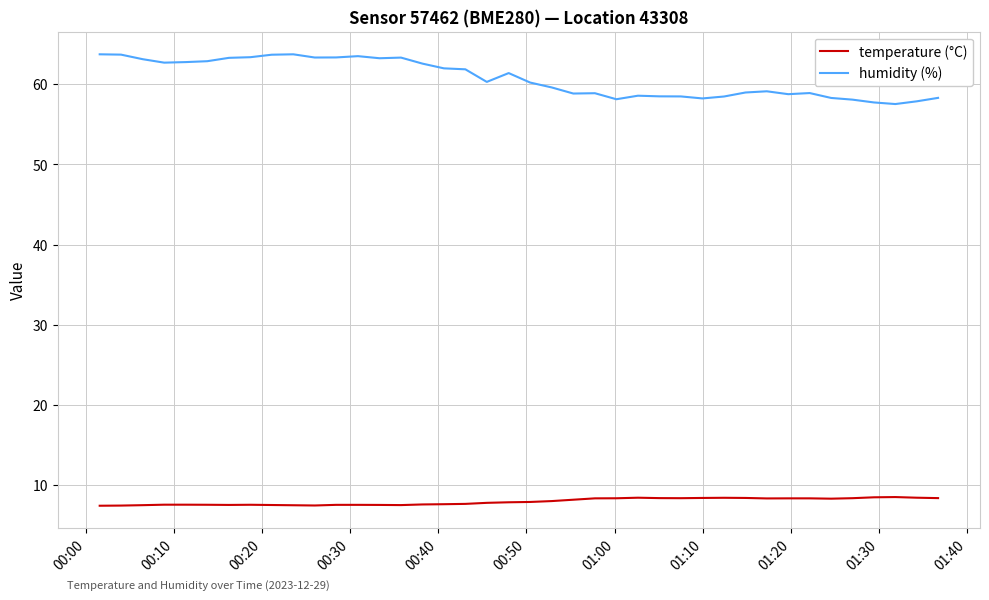

Rank the series by their maximum value, from highest to lowest.

humidity (%), temperature (°C)